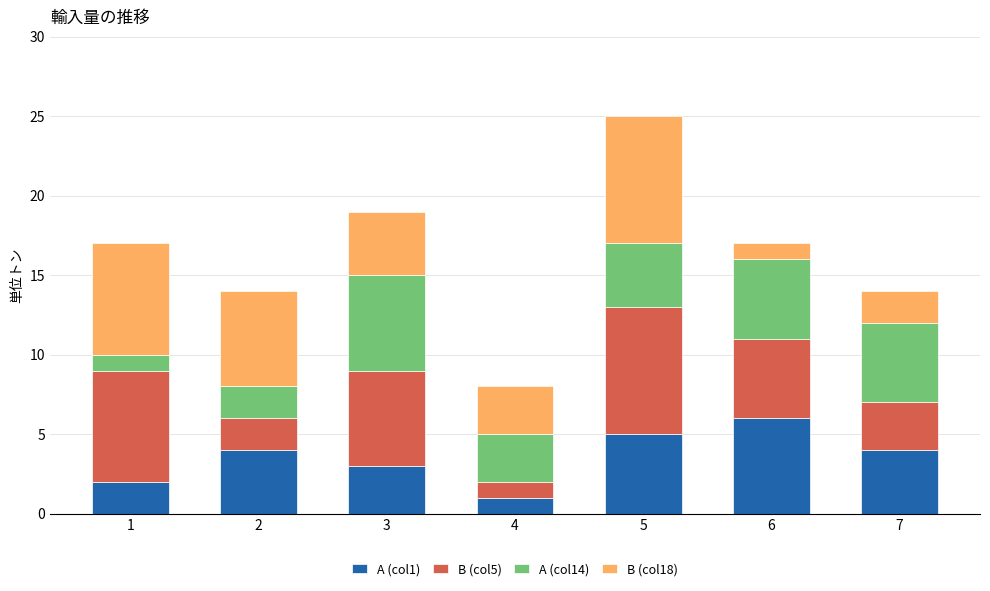

At which category is the sum across all series the highest?

5